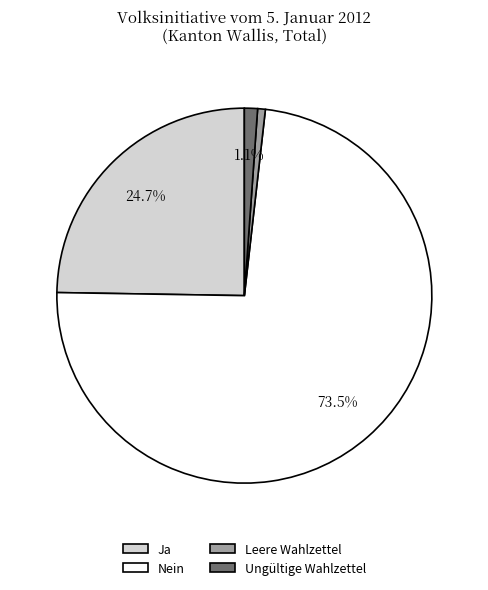

What percentage is NOT represented by Ja?

75.3%